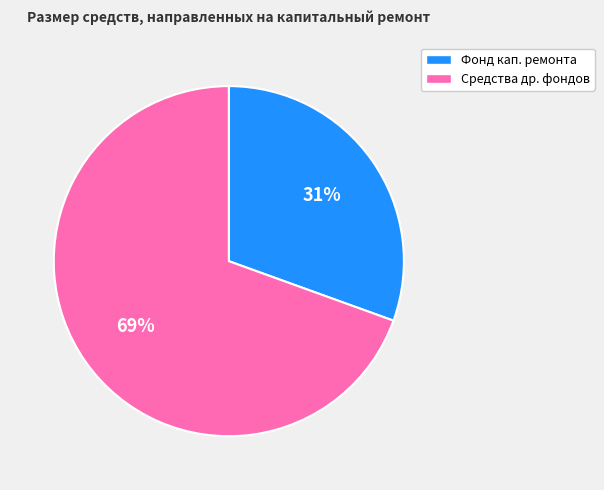

What is the largest slice in the pie chart?

Средства др. фондов